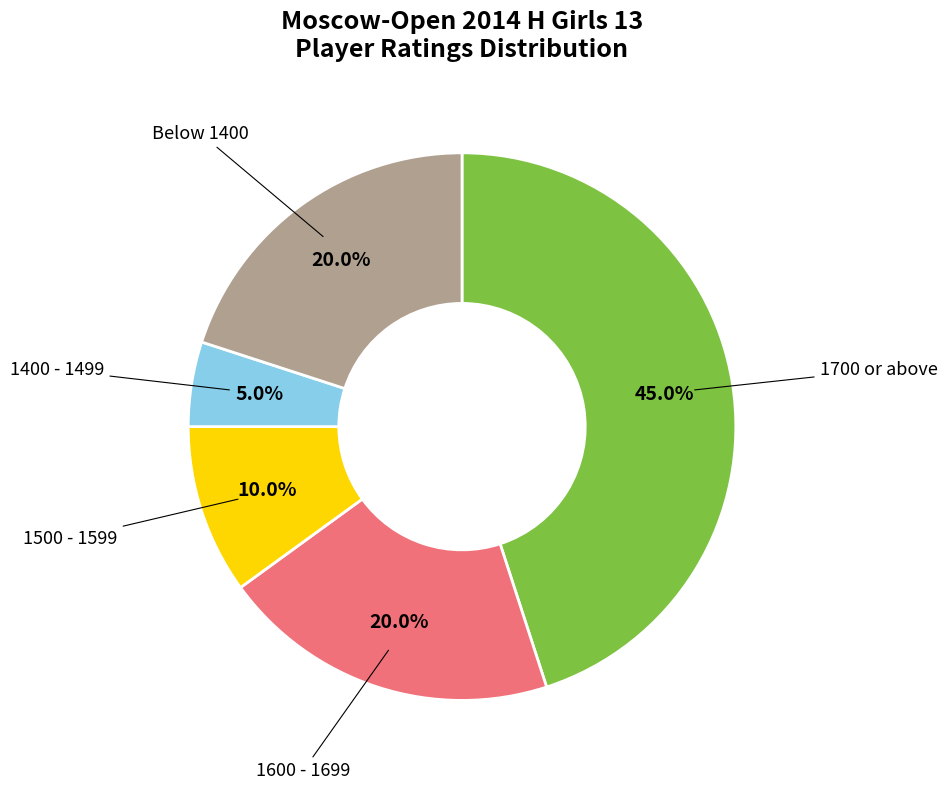

Is there any slice that represents more than half of the pie?

No